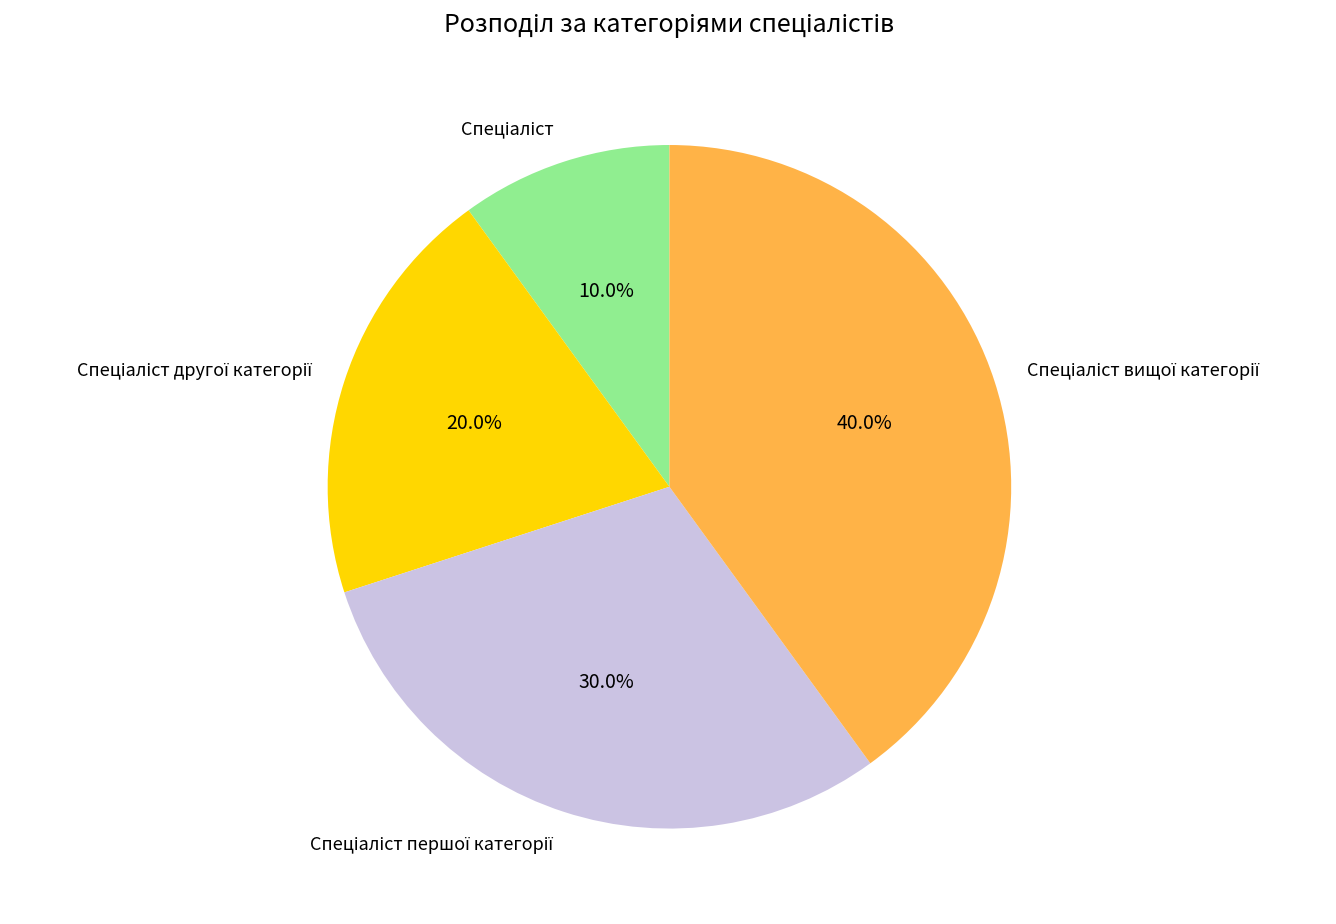

To the nearest percent, what is the average slice percentage?

25%